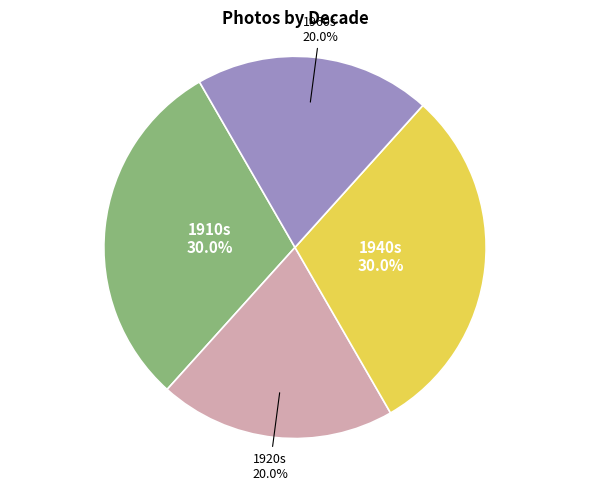

Is there any slice that represents more than half of the pie?

No